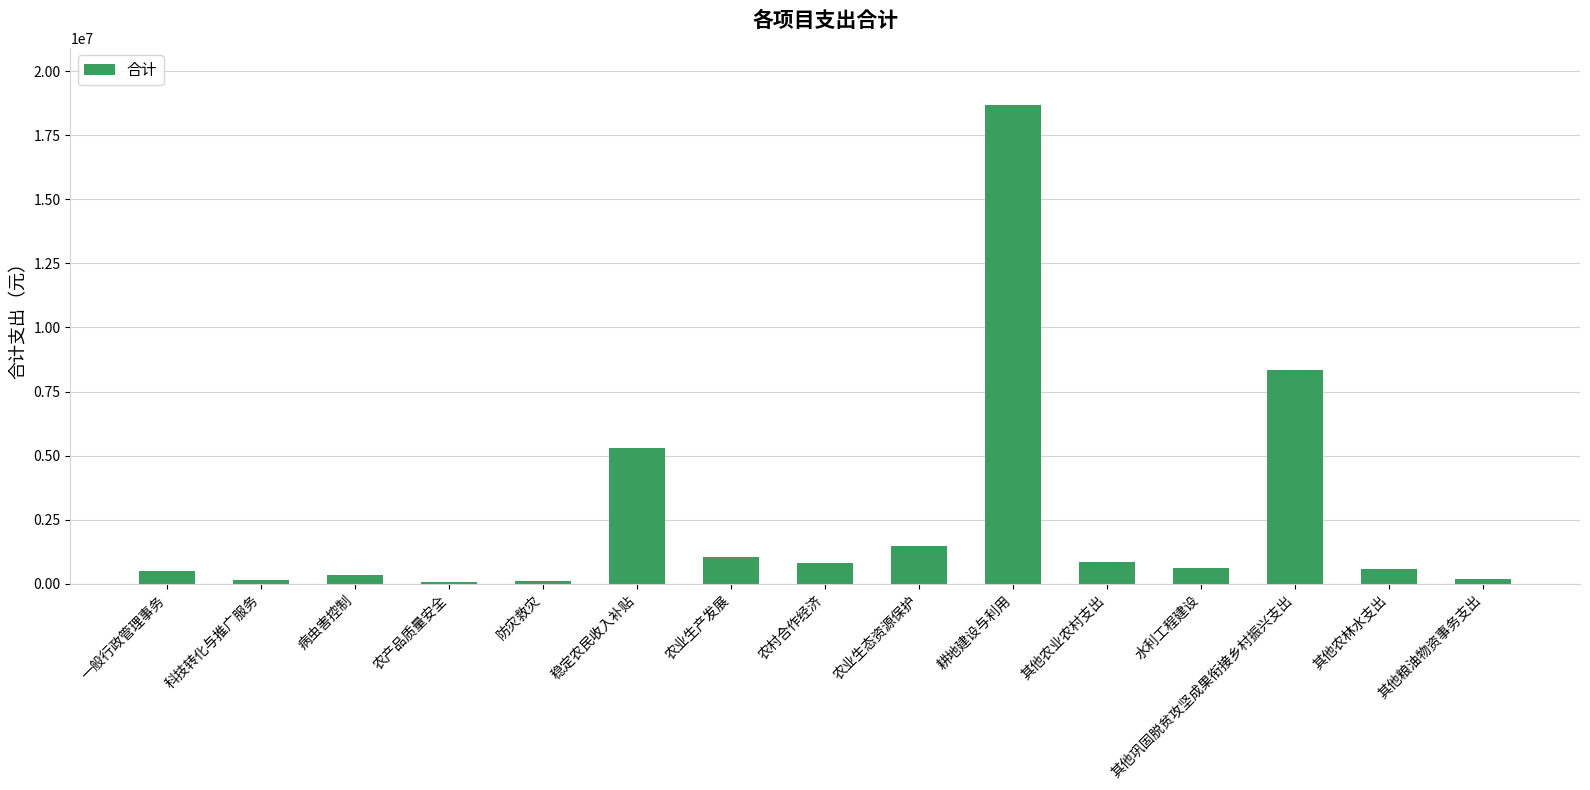

At which label is the value closest to 9365548?

其他巩固脱贫攻坚成果衔接乡村振兴支出